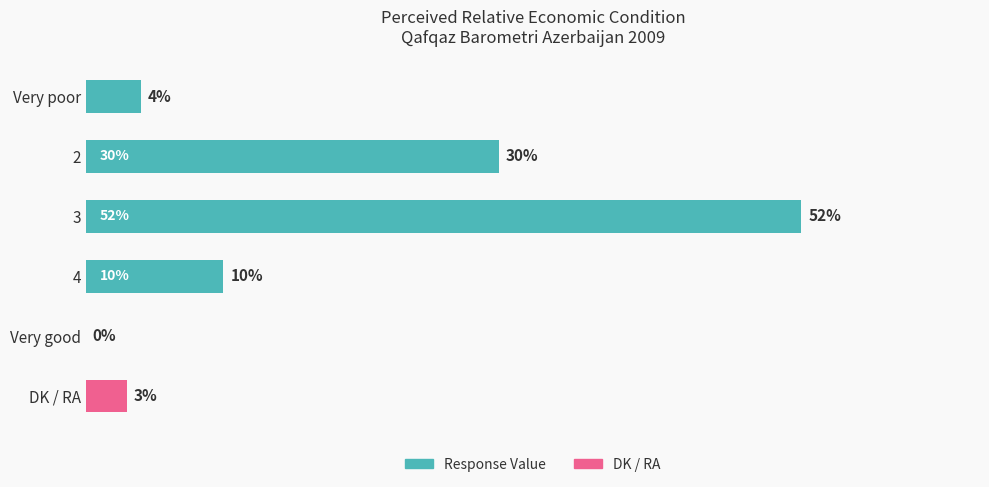

Which has a higher value, Very poor or DK / RA?

Very poor